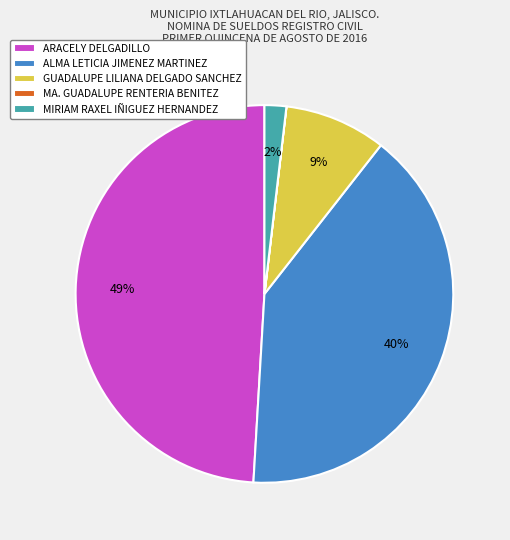

To the nearest percent, what is the difference between the GUADALUPE LILIANA DELGADO SANCHEZ and ARACELY DELGADILLO slice percentages?

40%